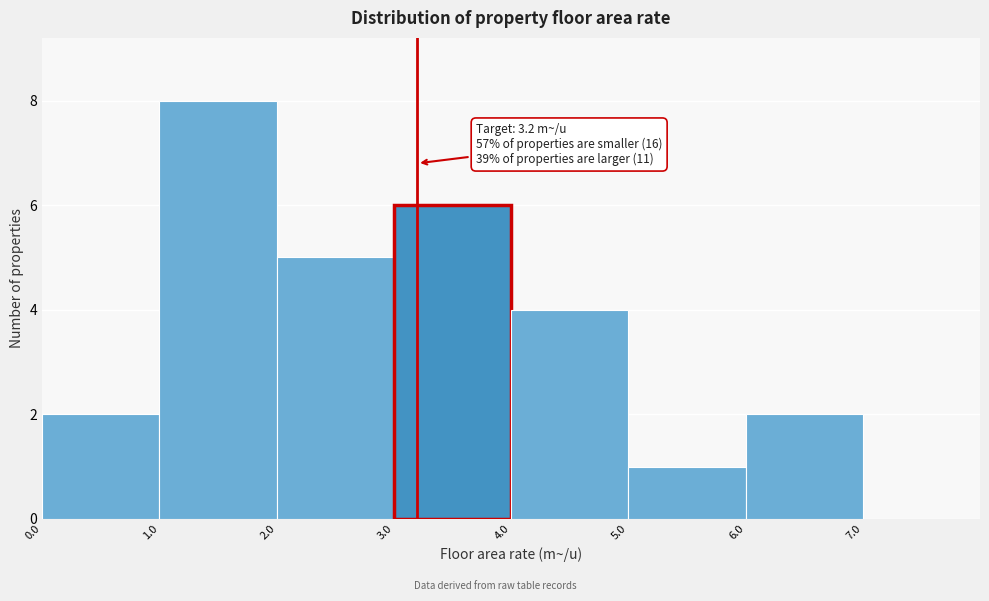

Which range on the x-axis has the tallest bar?

1 to 2